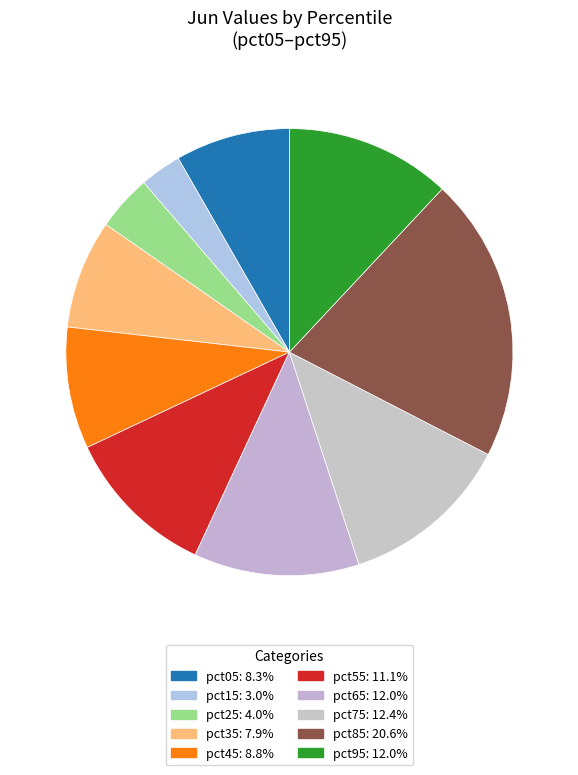

Rank the categories by value from lowest to highest.

pct15, pct25, pct35, pct05, pct45, pct55, pct65, pct95, pct75, pct85